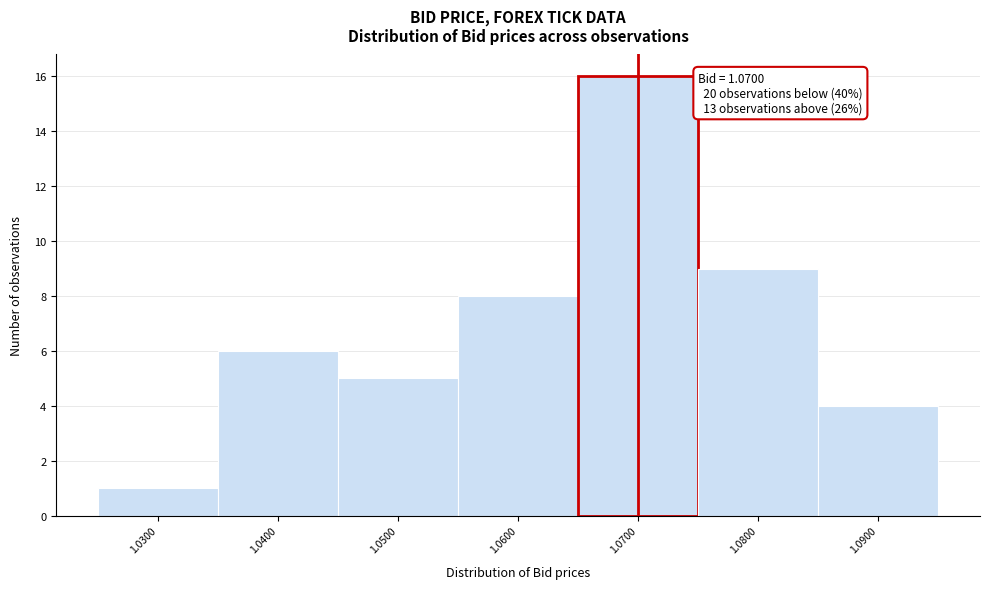

Over which range of the x-axis is the bar tallest?

1.065 to 1.075